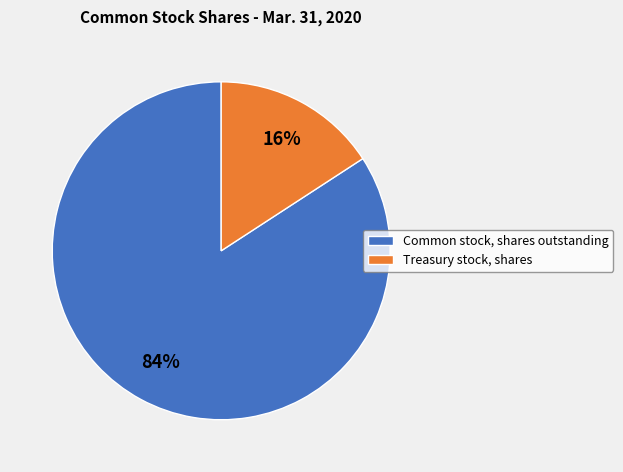

To the nearest percent, what is the difference between the Common stock, shares outstanding and Treasury stock, shares slice percentages?

68%